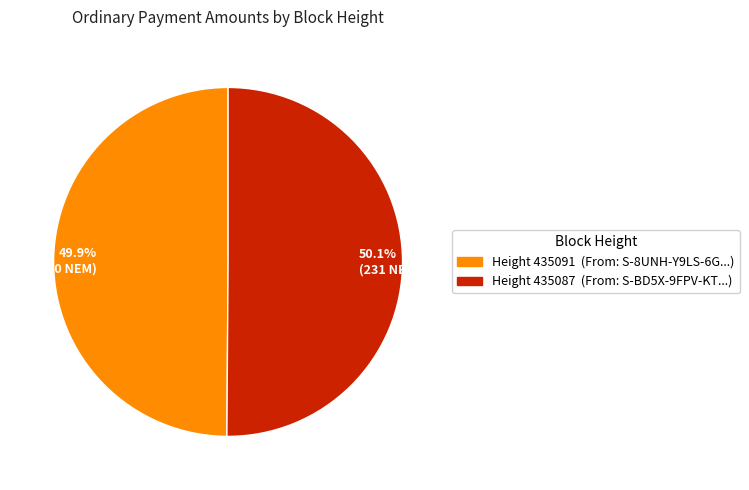

Approximately how many times larger is the value at 50.1% (231 NEM) compared to 49.9% (230 NEM)?

1.0